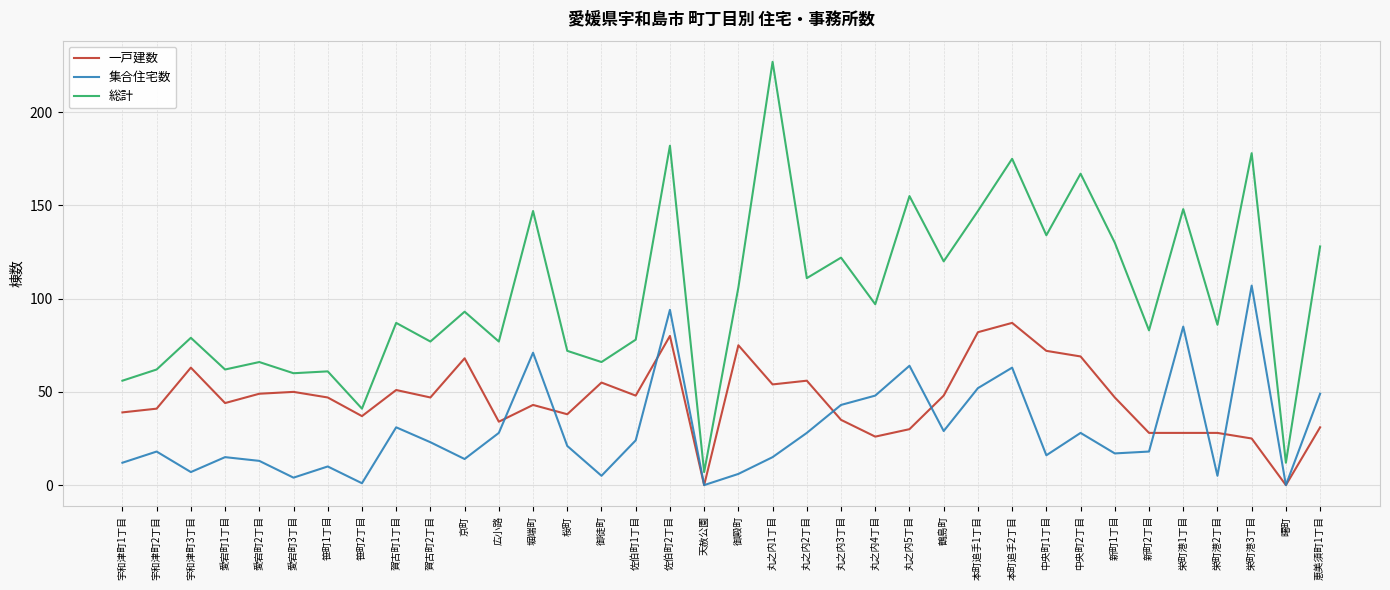

List the series in order of their overall mean, highest first.

総計, 一戸建数, 集合住宅数